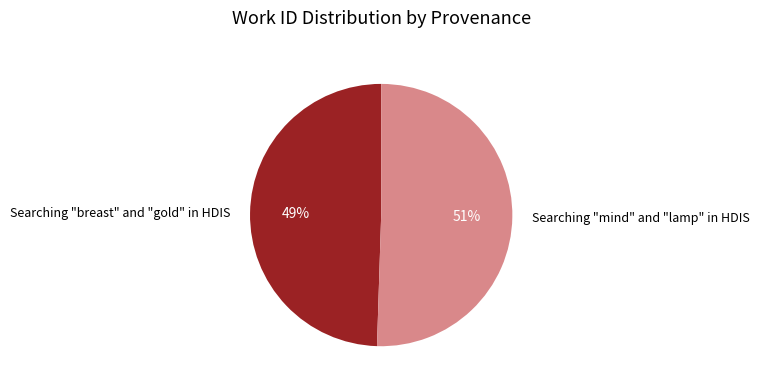

Is the sum of Searching "mind" and "lamp" in HDIS and Searching "breast" and "gold" in HDIS greater than half?

Yes